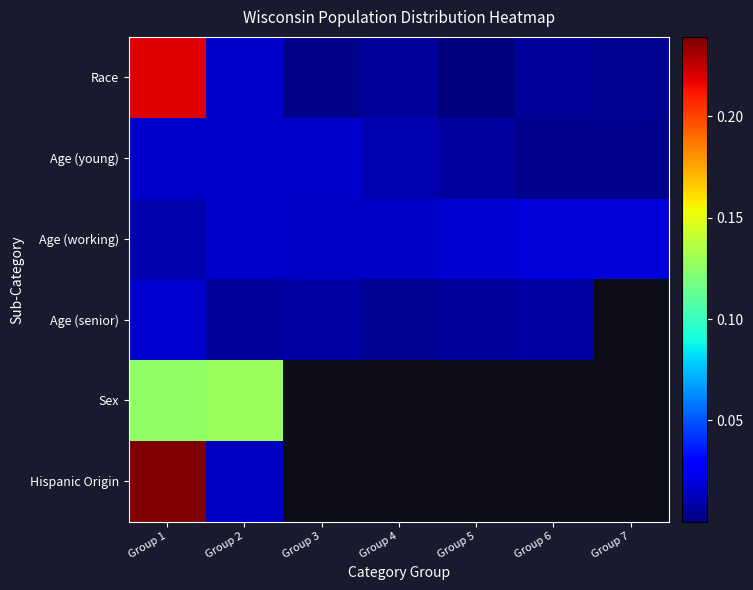

Reading left to right, extract all data points from this chart.

Race: Group 1=0.2	Group 2=0.0	Group 3=0.0	Group 4=0.0	Group 5=0.0	Group 6=0.0	Group 7=0.0
Age (young): Group 1=0.0	Group 2=0.0	Group 3=0.0	Group 4=0.0	Group 5=0.0	Group 6=0.0	Group 7=0.0
Age (working): Group 1=0.0	Group 2=0.0	Group 3=0.0	Group 4=0.0	Group 5=0.0	Group 6=0.0	Group 7=0.0
Age (senior): Group 1=0.0	Group 2=0.0	Group 3=0.0	Group 4=0.0	Group 5=0.0	Group 6=0.0	Group 7=0.0
Sex: Group 1=0.1	Group 2=0.1	Group 3=0.0	Group 4=0.0	Group 5=0.0	Group 6=0.0	Group 7=0.0
Hispanic Origin: Group 1=0.2	Group 2=0.0	Group 3=0.0	Group 4=0.0	Group 5=0.0	Group 6=0.0	Group 7=0.0